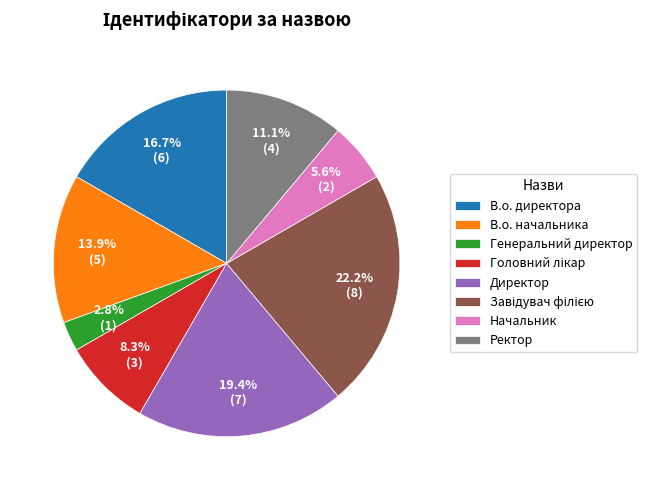

The Генеральний директор slice represents 3% of the pie. True or false?

True